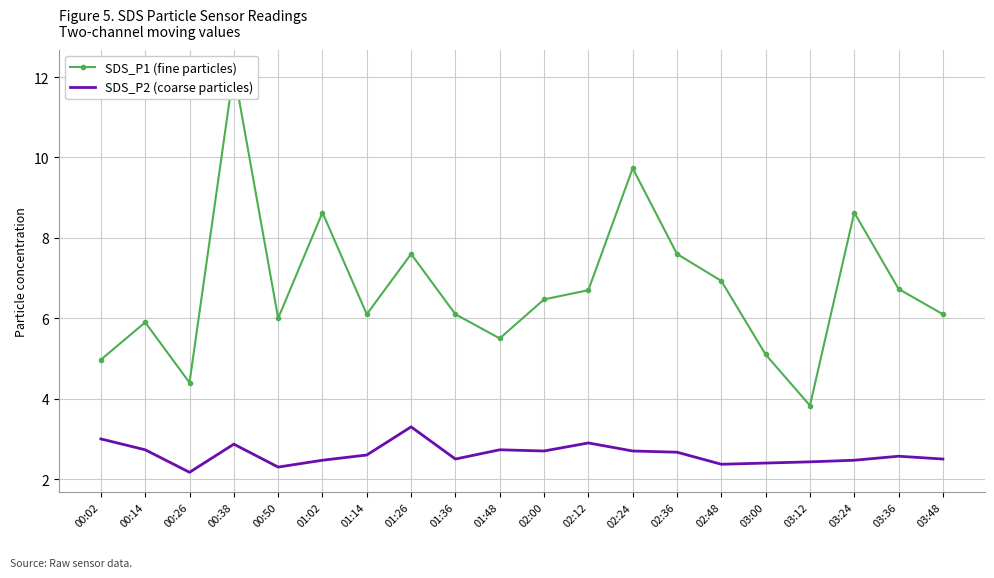

True or false: SDS_P1 (fine particles) has more than 1 interior local peaks.

True